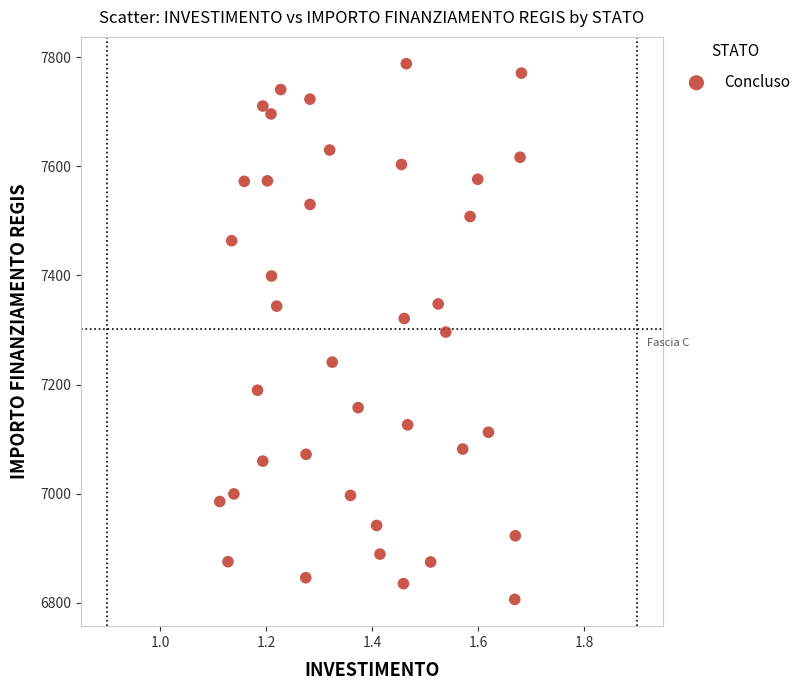

What is the range of X values (max minus min)?

0.6